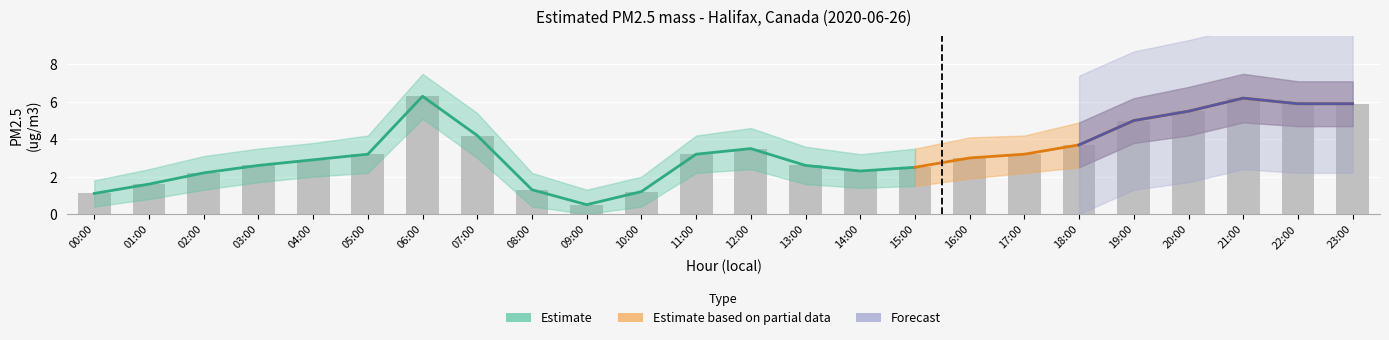

The Estimated PM2.5 mass series shows 0.5 at 9. True or false?

True